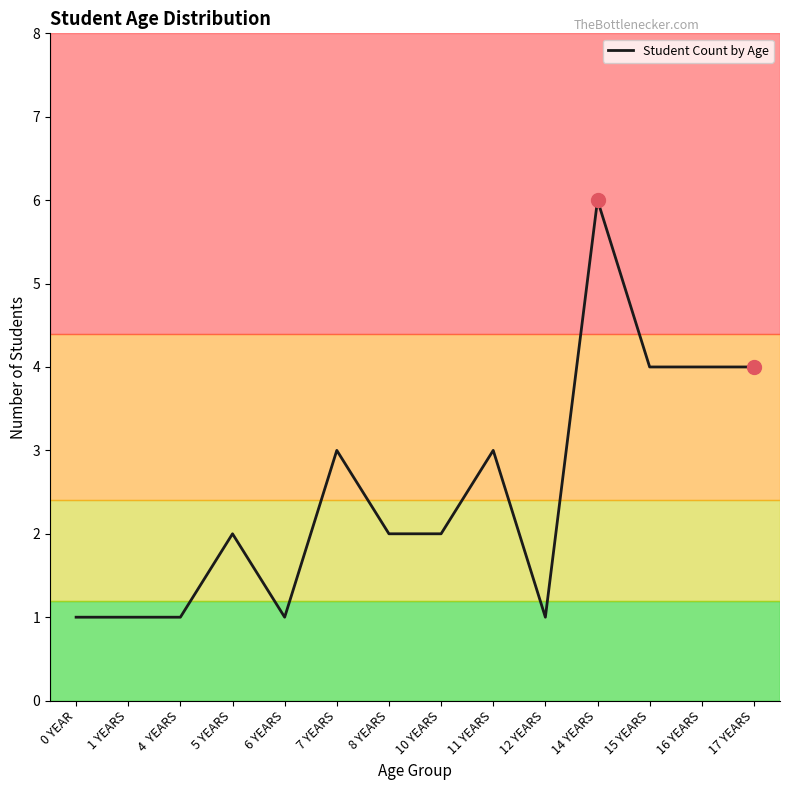

Which has a higher value, 5 YEARS or 6 YEARS?

5 YEARS